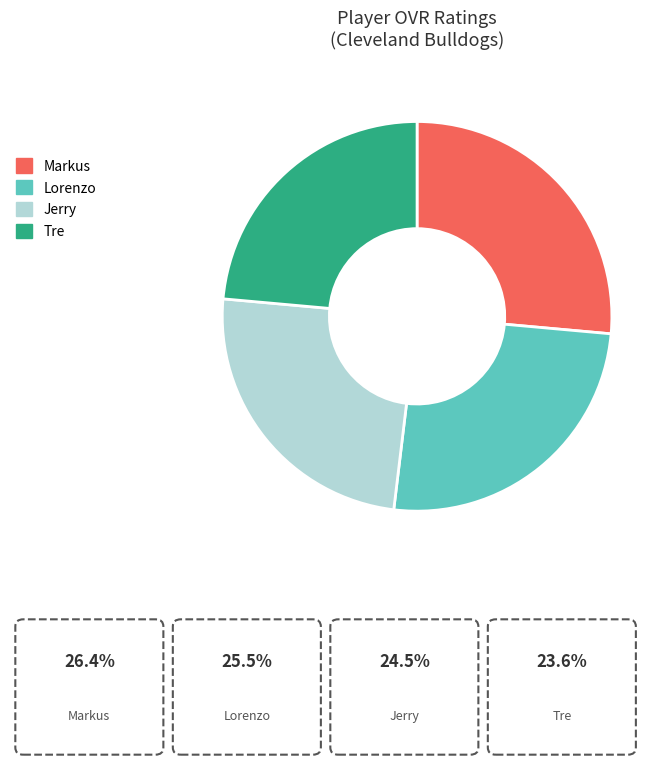

Which category has the smallest portion of the pie?

Tre